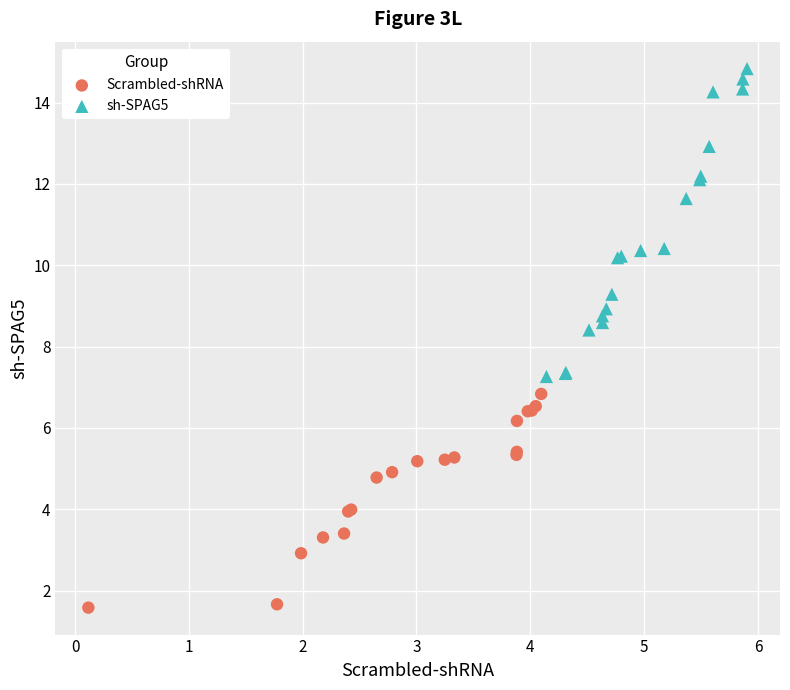

Which series reaches the maximum Y coordinate?

sh-SPAG5